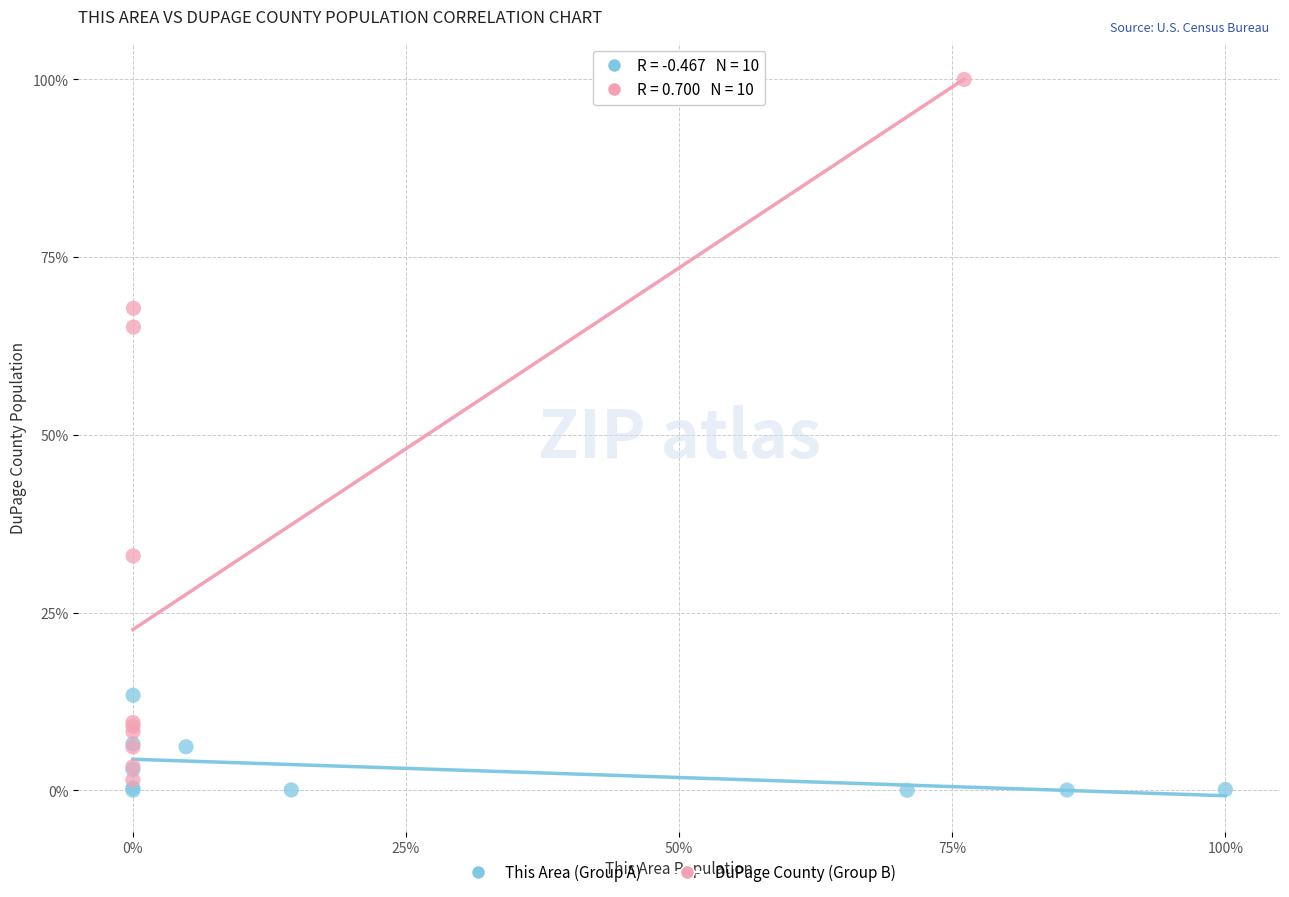

What are all the series names shown in the legend?

This Area (Group A), DuPage County (Group B)